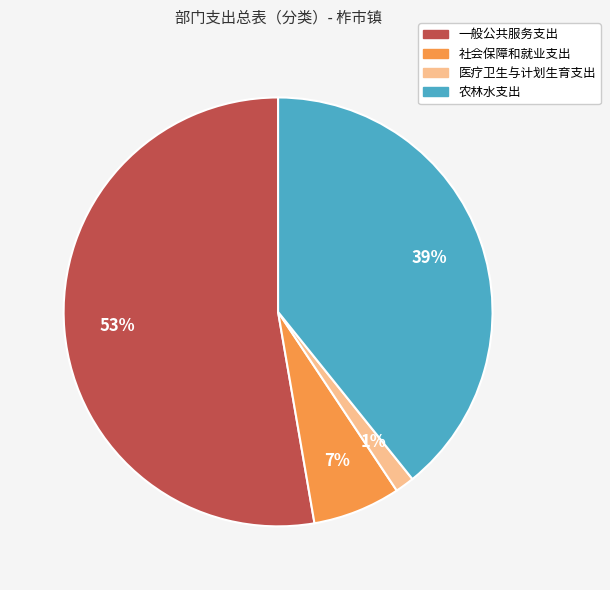

Rank the categories by value from highest to lowest.

一般公共服务支出, 农林水支出, 社会保障和就业支出, 医疗卫生与计划生育支出